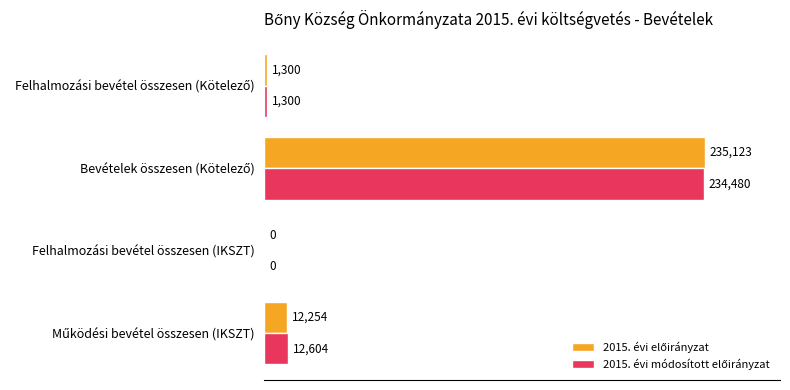

What is the greatest value displayed?

235123